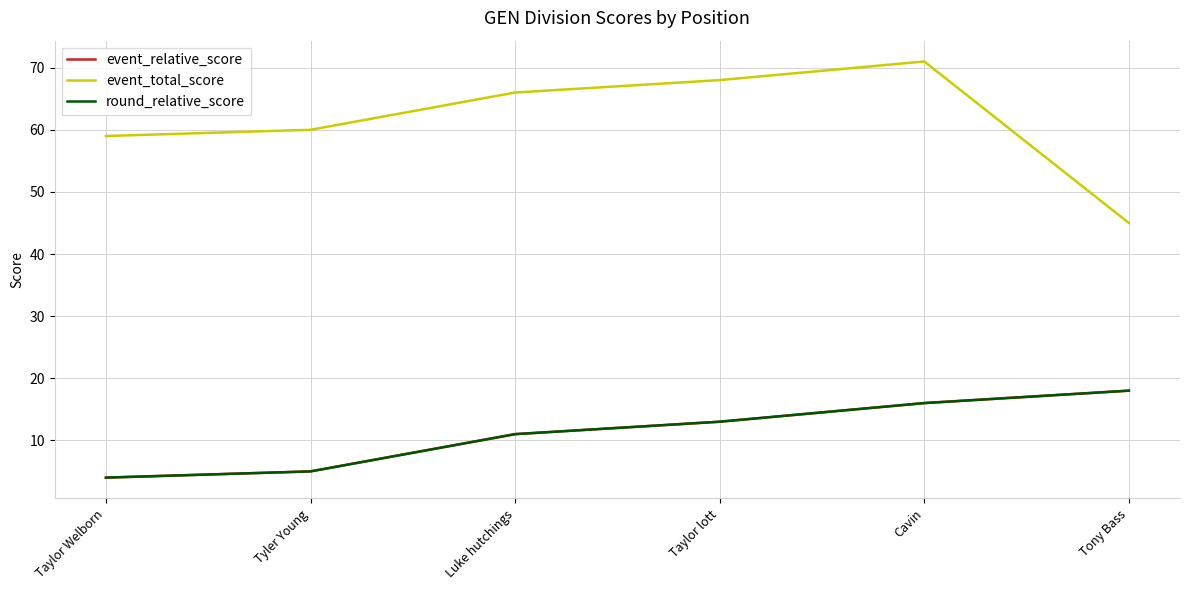

Does the chart display data point markers on the line(s)?

No